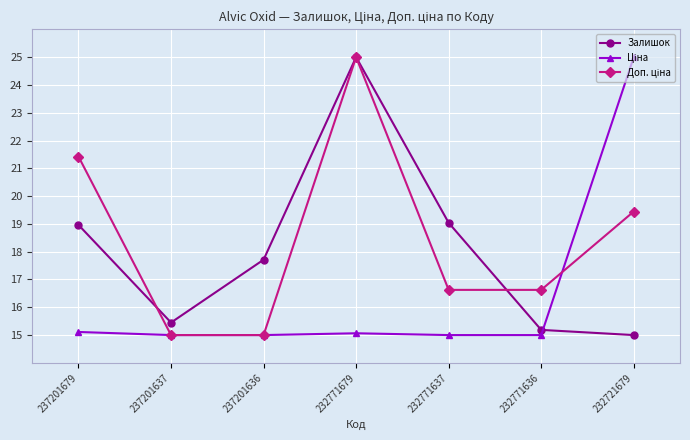

What is the maximum value shown in the chart?

25.0